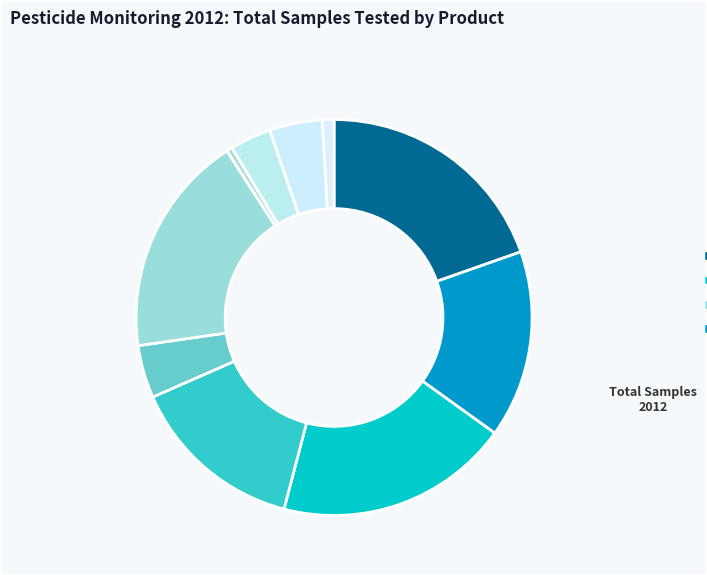

To the nearest percent, what is the average slice percentage?

10%